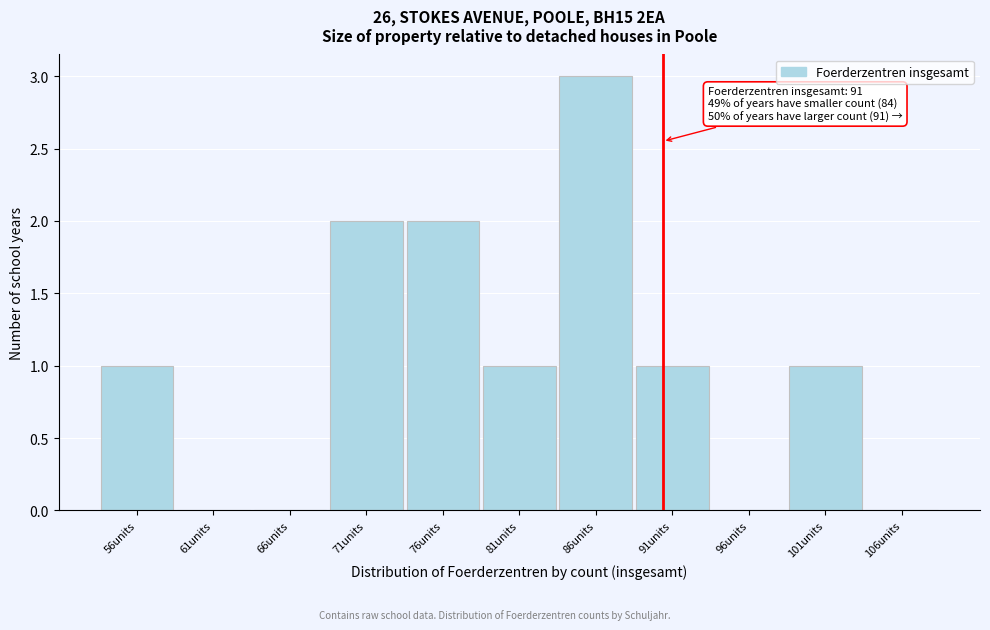

Reading right to left, list all the values displayed in this chart.

106units=0	101units=1	96units=0	91units=1	86units=3	81units=1	76units=2	71units=2	66units=0	61units=0	56units=1